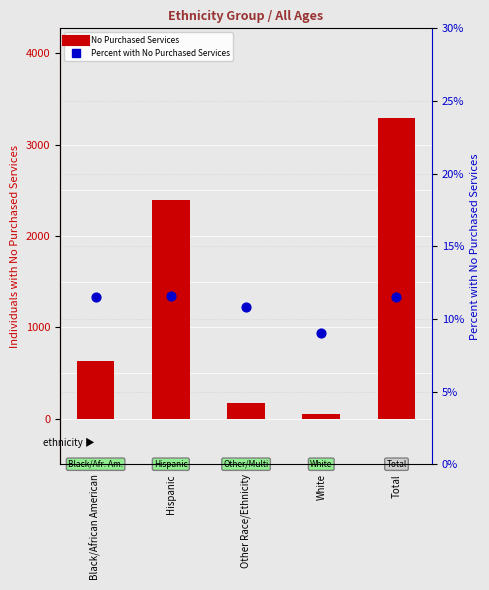

At which category is the sum across all series the highest?

Total